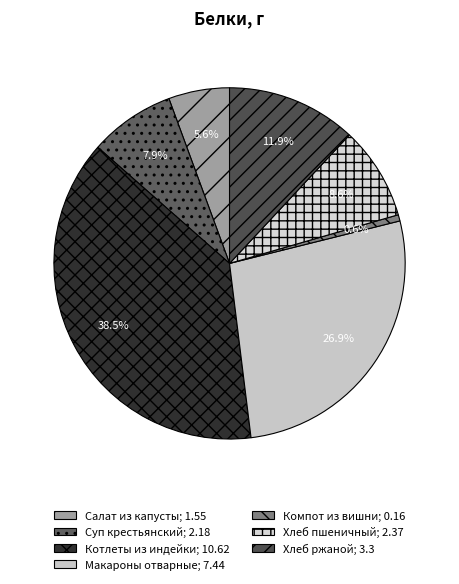

Rank the categories by value from lowest to highest.

Компот из вишни; 0.16, Салат из капусты; 1.55, Суп крестьянский; 2.18, Хлеб пшеничный; 2.37, Хлеб ржаной; 3.3, Макароны отварные; 7.44, Котлеты из индейки; 10.62